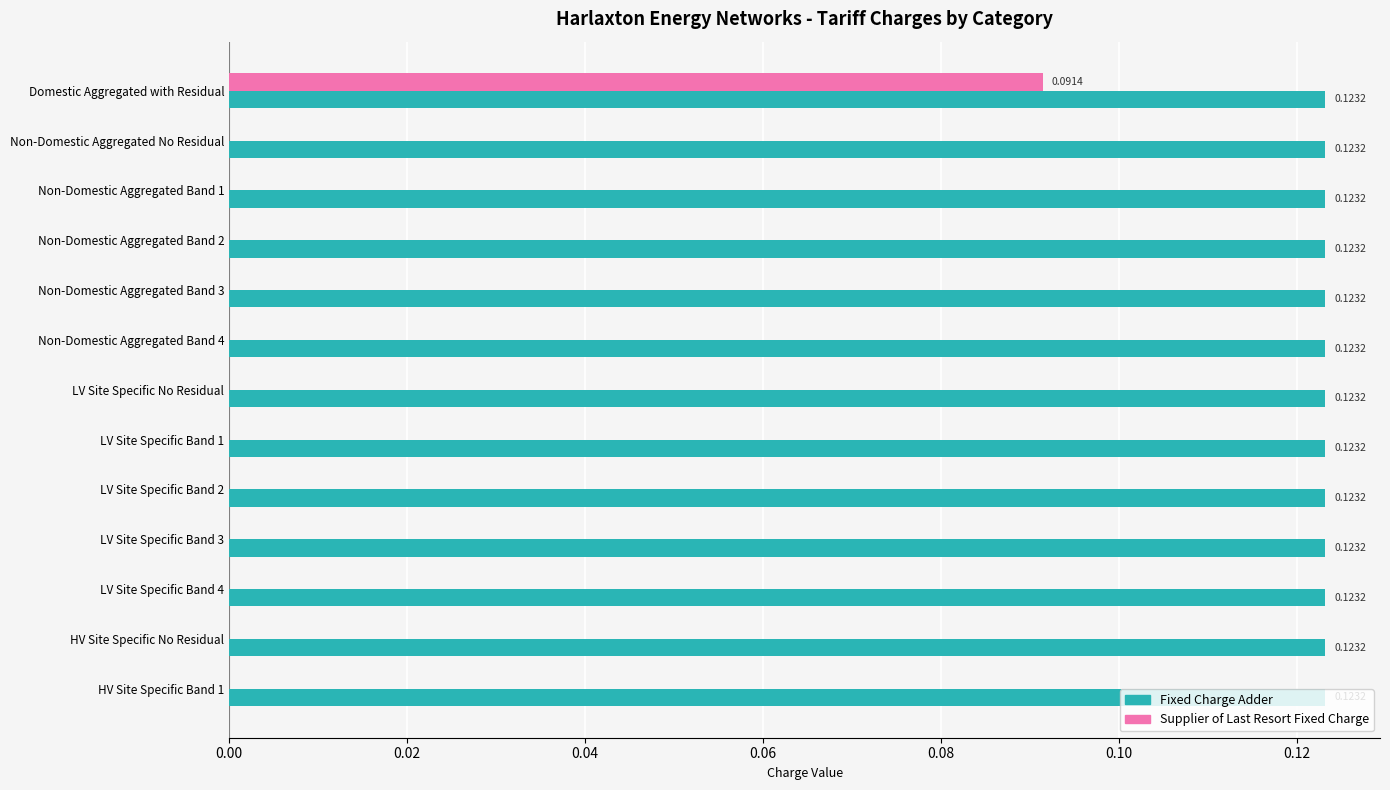

Which series has the largest total across all categories?

Fixed Charge Adder